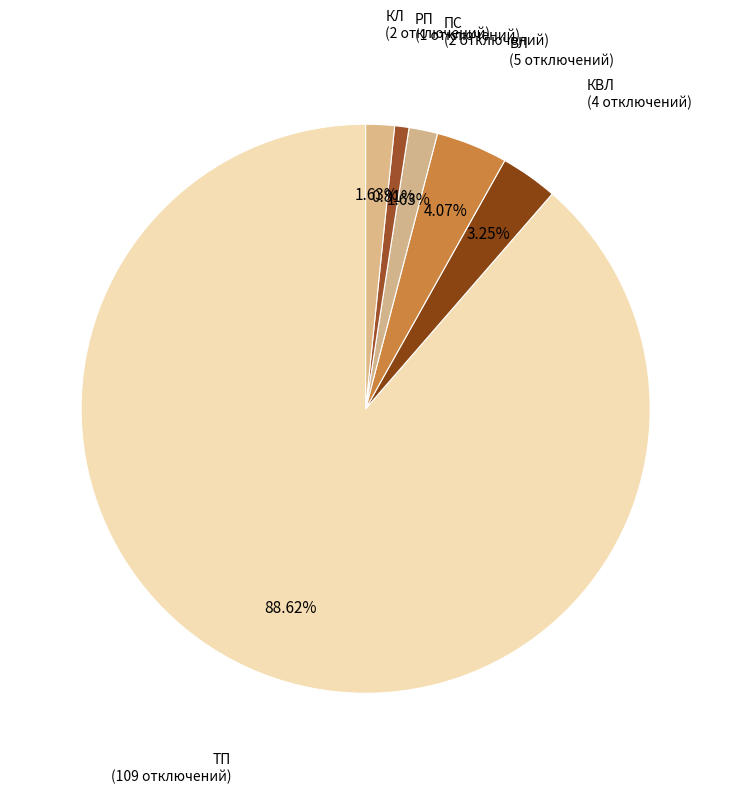

How many segments does this pie chart have?

6